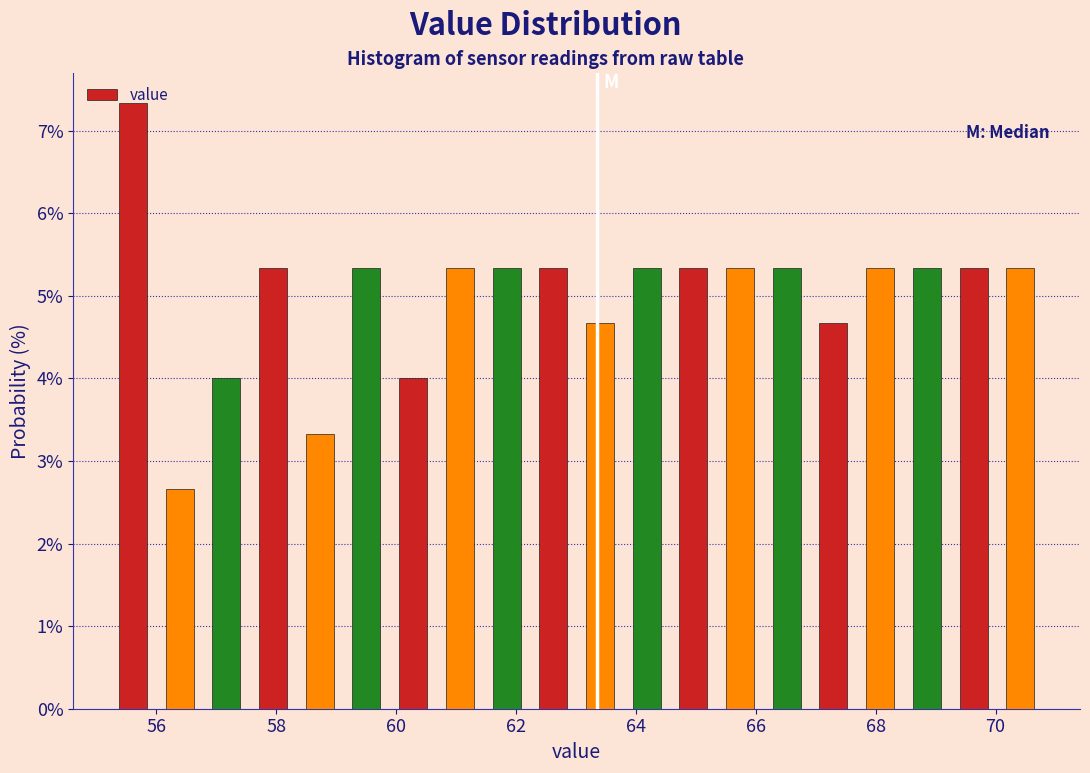

Around what value on the x-axis is the tallest bar? Give the approximate position of its centre, as read against the axis.

55.6